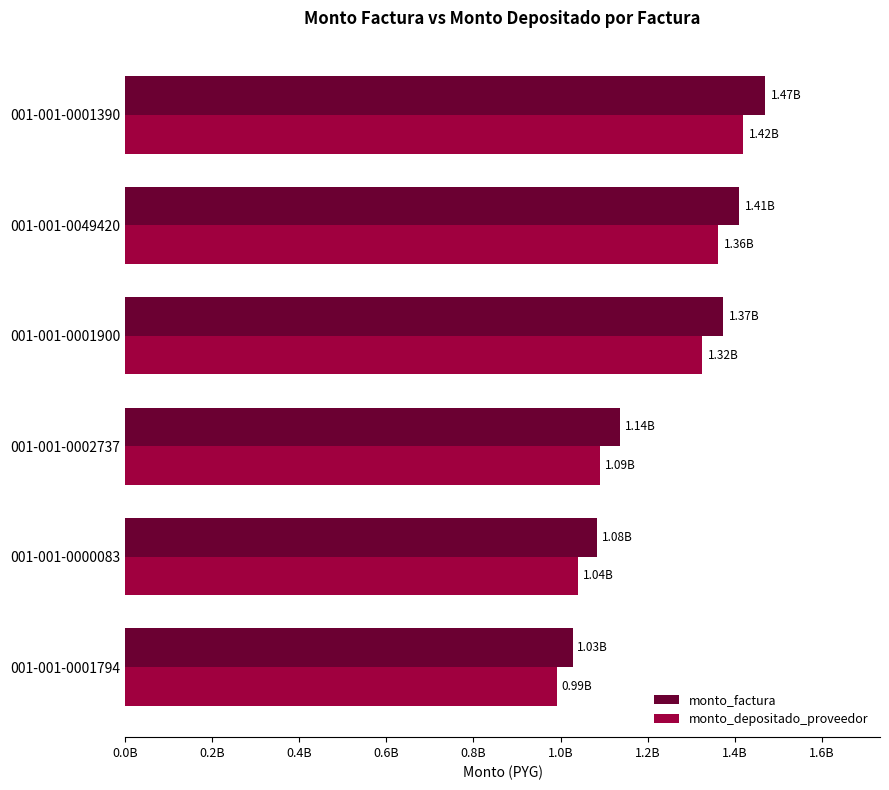

Which series has the widest spread of values?

monto_factura